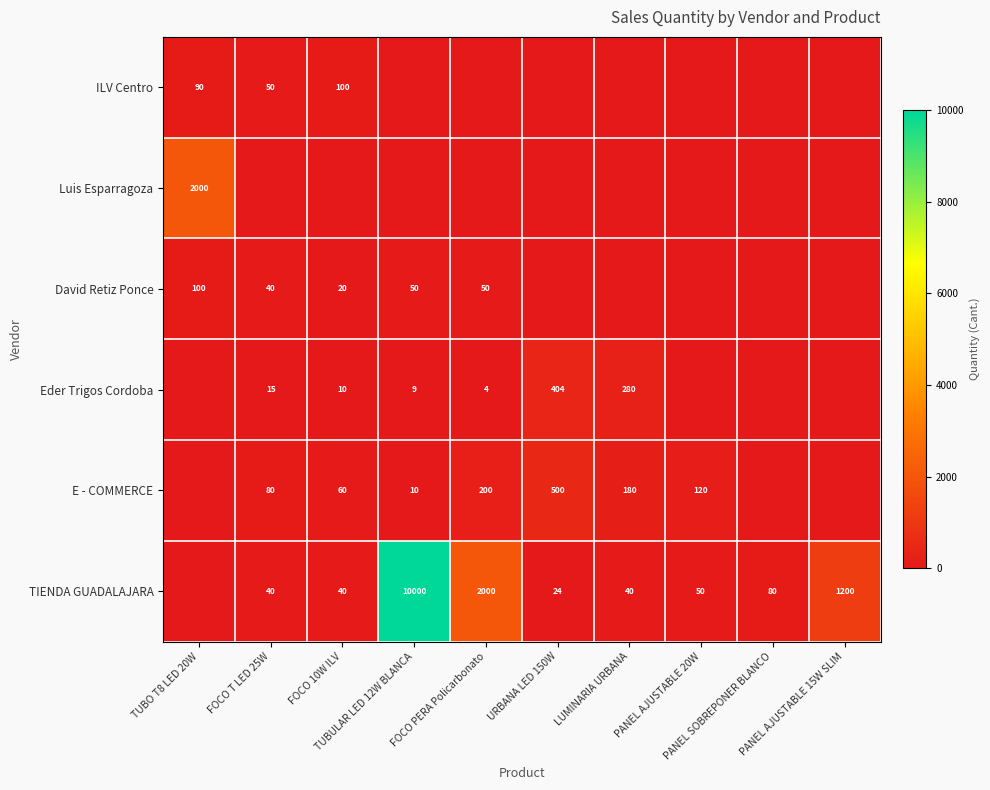

List the labels in order of Eder Trigos Cordoba value, largest first.

URBANA LED 150W, LUMINARIA URBANA, FOCO T LED 25W, FOCO 10W ILV, TUBULAR LED 12W BLANCA, FOCO PERA Policarbonato, TUBO T8 LED 20W, PANEL AJUSTABLE 20W, PANEL SOBREPONER BLANCO, PANEL AJUSTABLE 15W SLIM